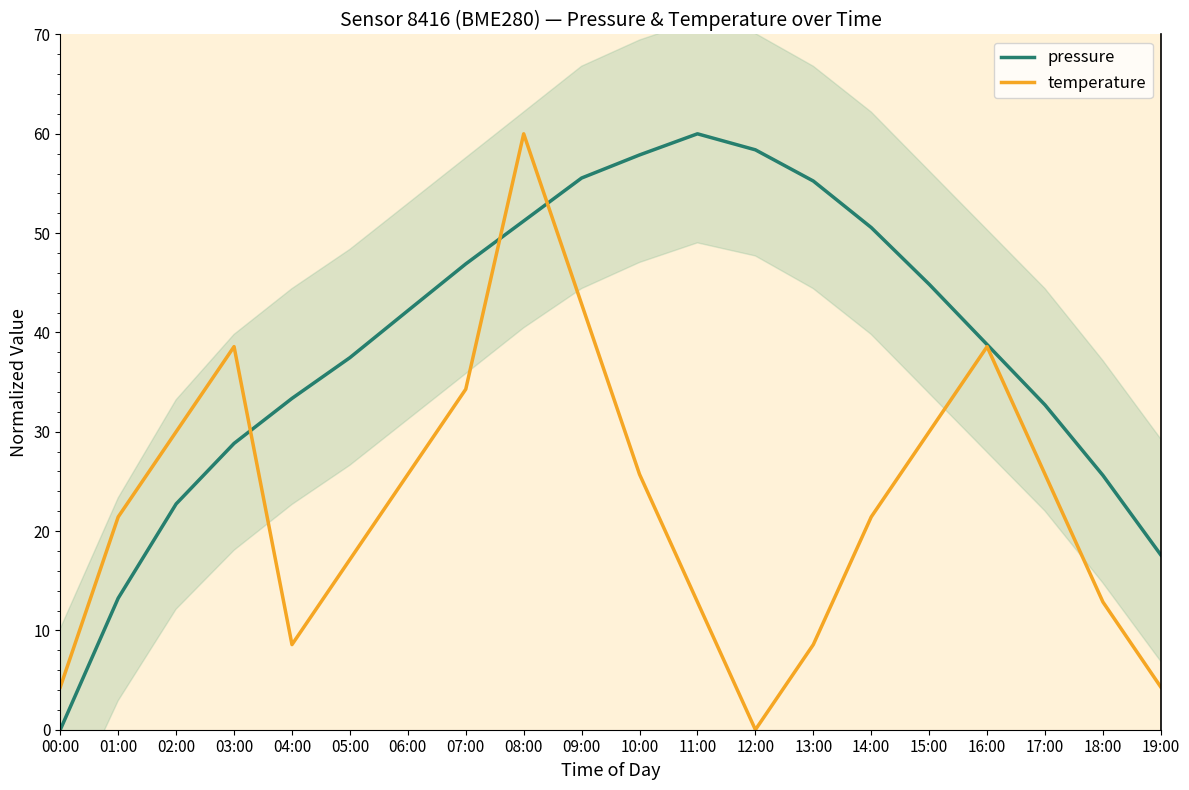

The value of pressure at 12:00 is 93.4. True or false?

False